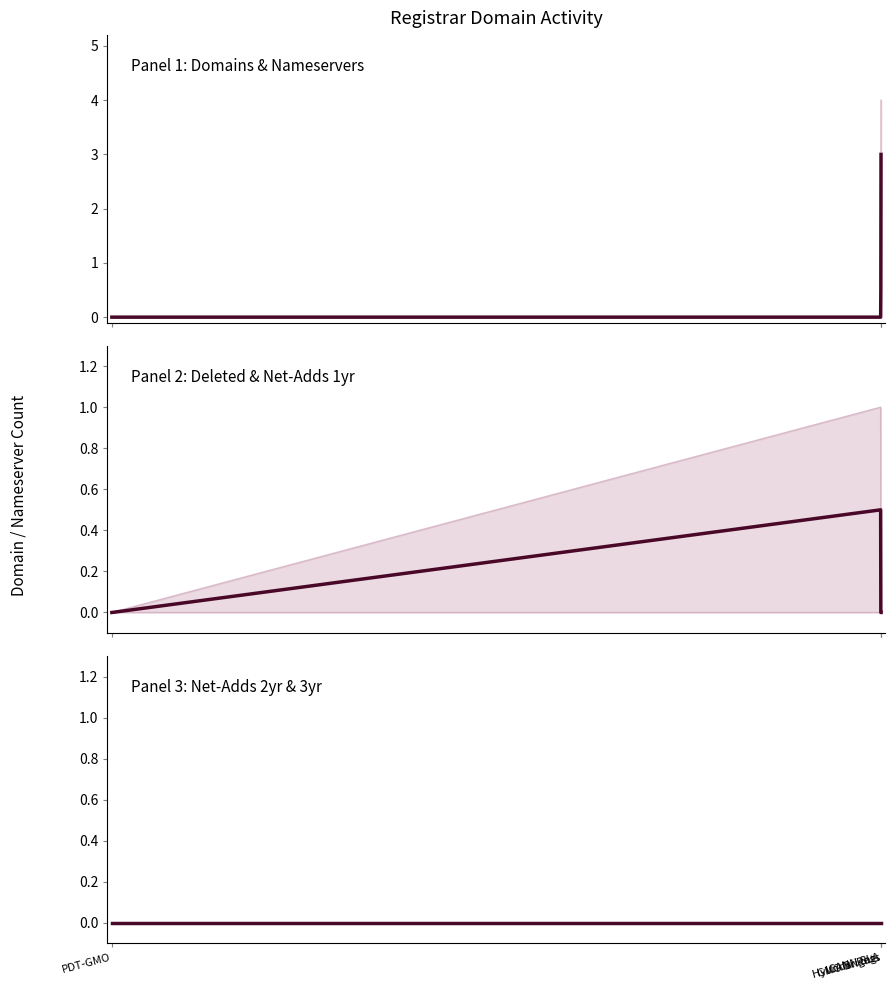

What position from the right is GMO Brights Consulting?

1